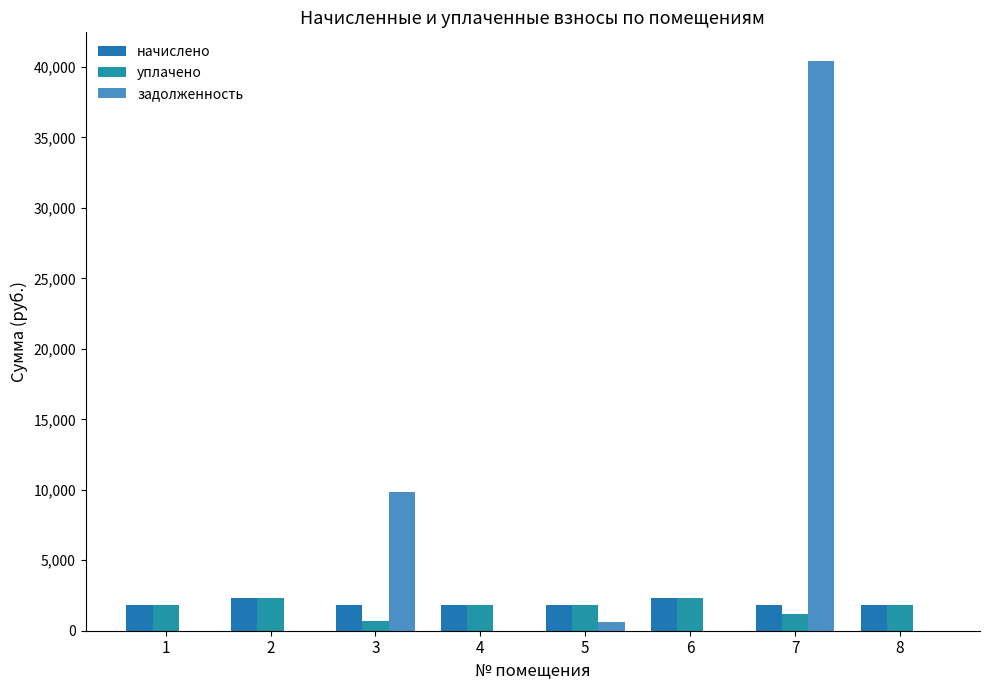

What is the difference between the задолженность values at 3 and 4?

9838.6